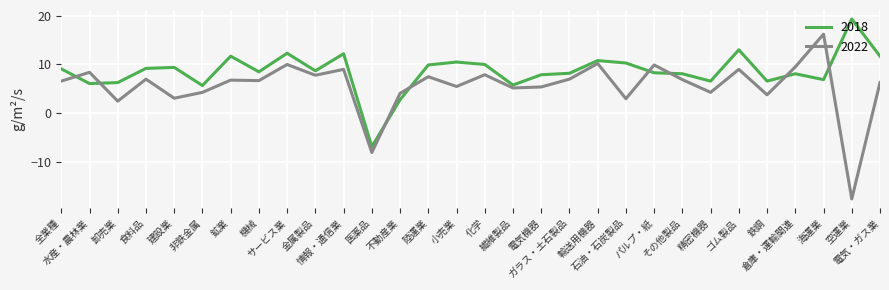

What is the difference between the maximum and second lowest values in the 2018 series?

16.5